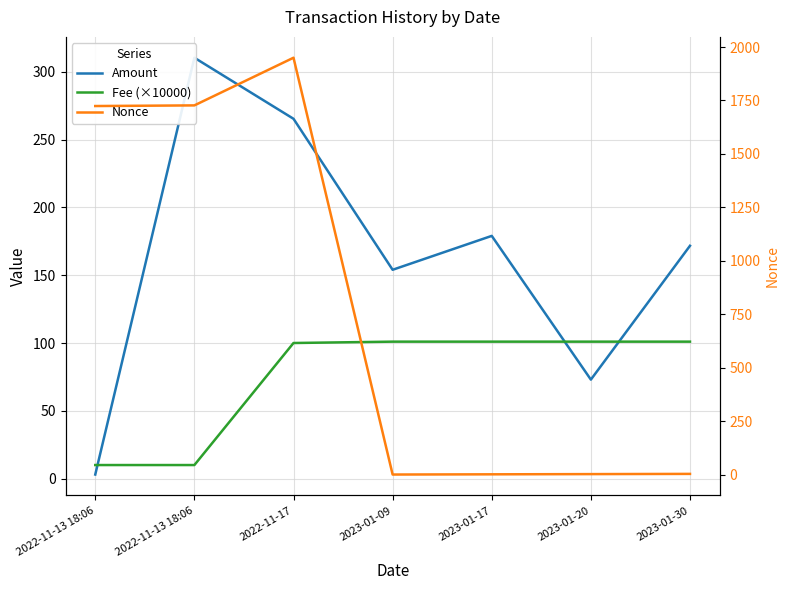

Reading left to right, transcribe all the data shown in this chart.

Amount: 3.0	310.4	265.4	154.0	179.0	73.0	171.7
Fee (×10000): 10.0	10.0	100.0	101.0	101.0	101.0	101.0
Nonce: 1724.0	1727.0	1950.0	0.0	1.0	2.0	3.0